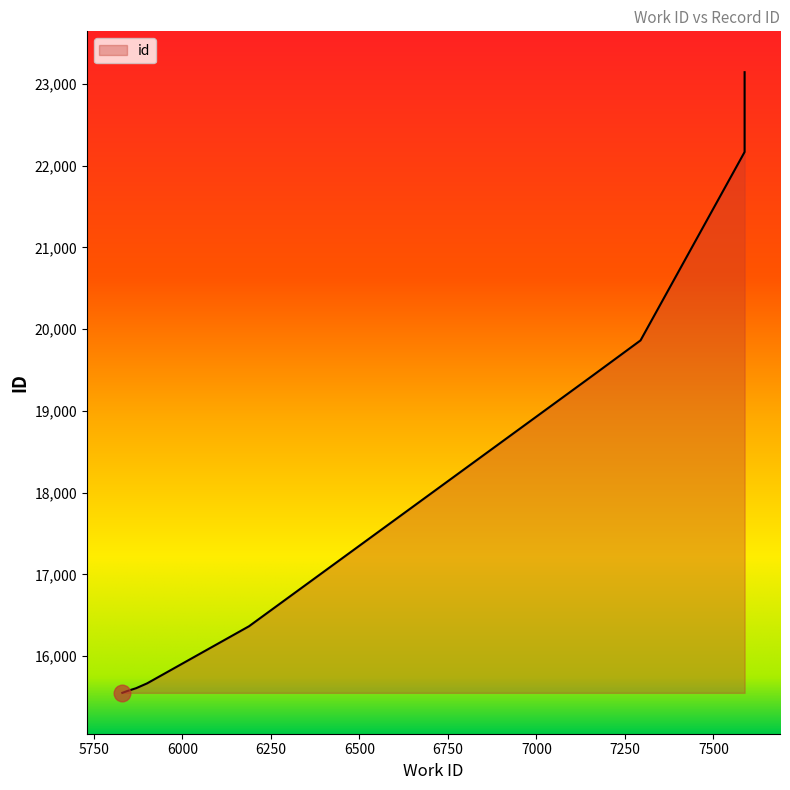

True or false: the data shows 35716 at 7588.

False